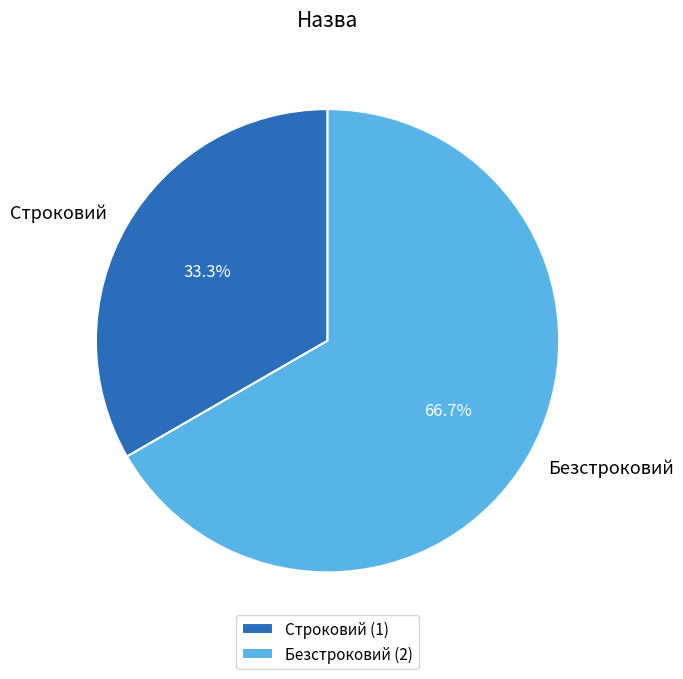

Between Безстроковий and Строковий, which is larger?

Безстроковий